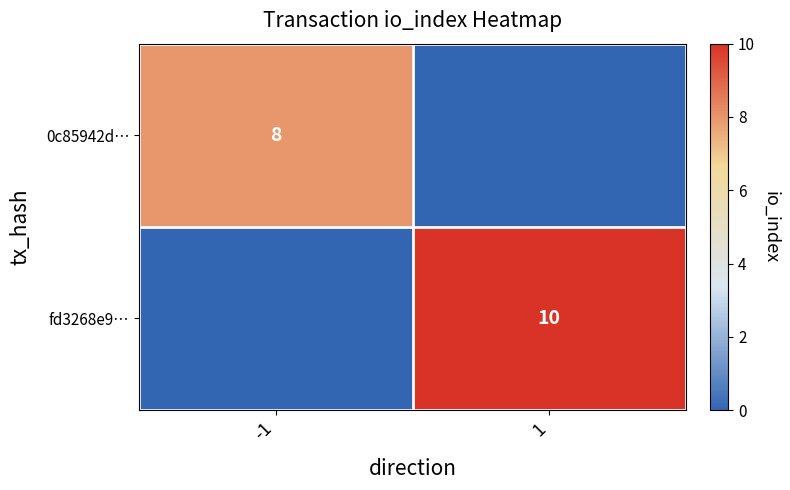

True or false: fd3268e9… has a value of 10 at 1.

True